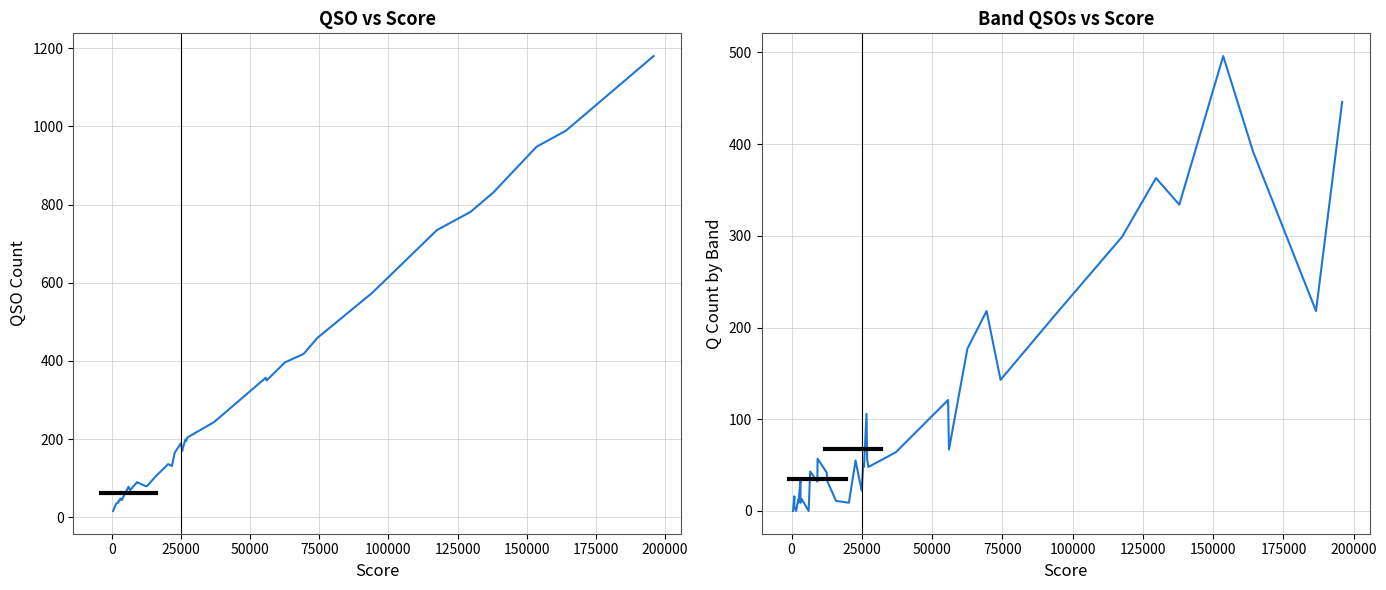

What is the value of the 20 Q point at the 31st from the left?

218